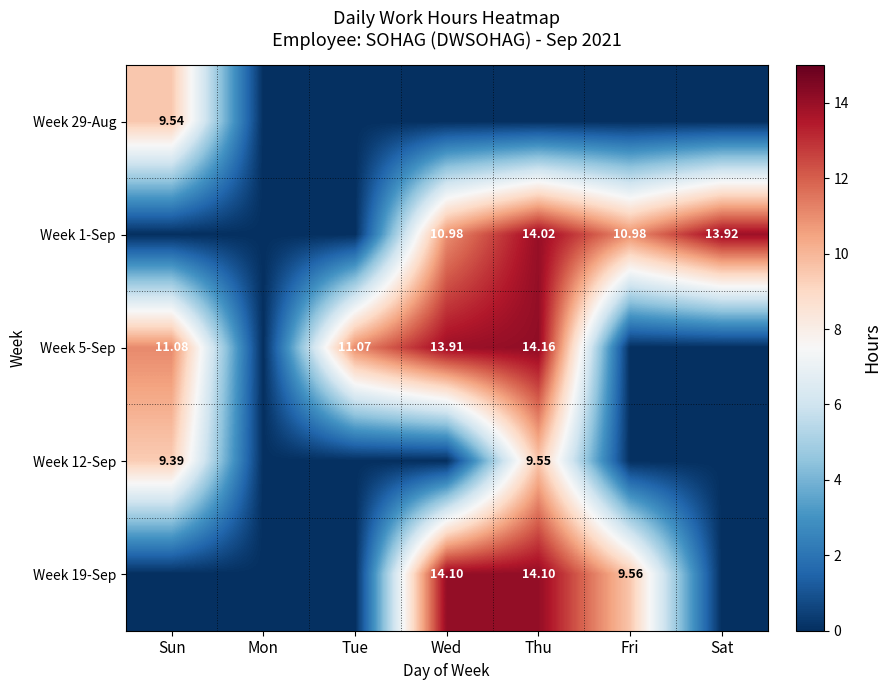

Is it true that Week 5-Sep equals 17.8 at Tue?

False